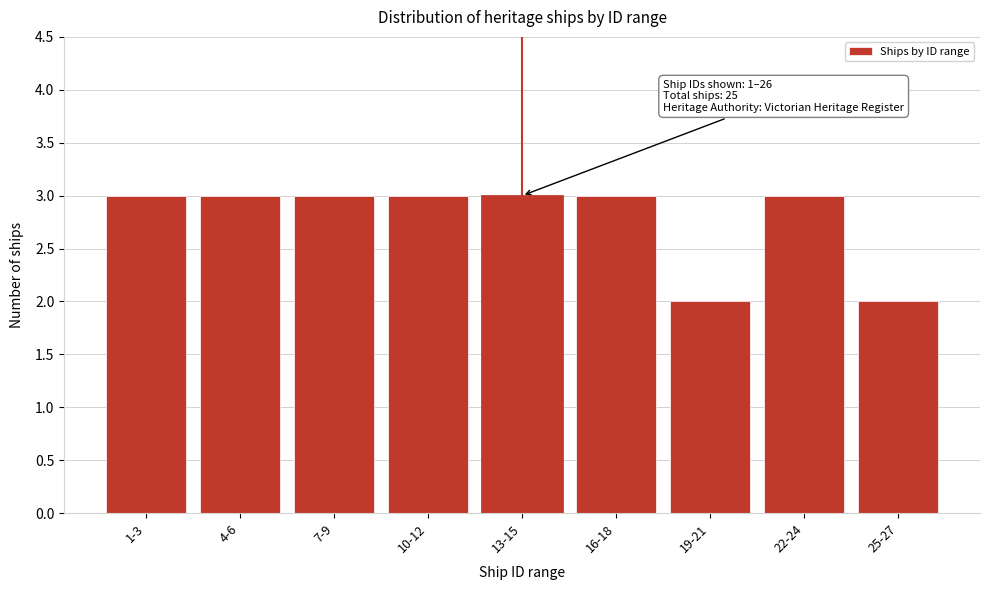

Reading left to right, transcribe all the data shown in this chart.

3	3	3	3	3	3	2	3	2